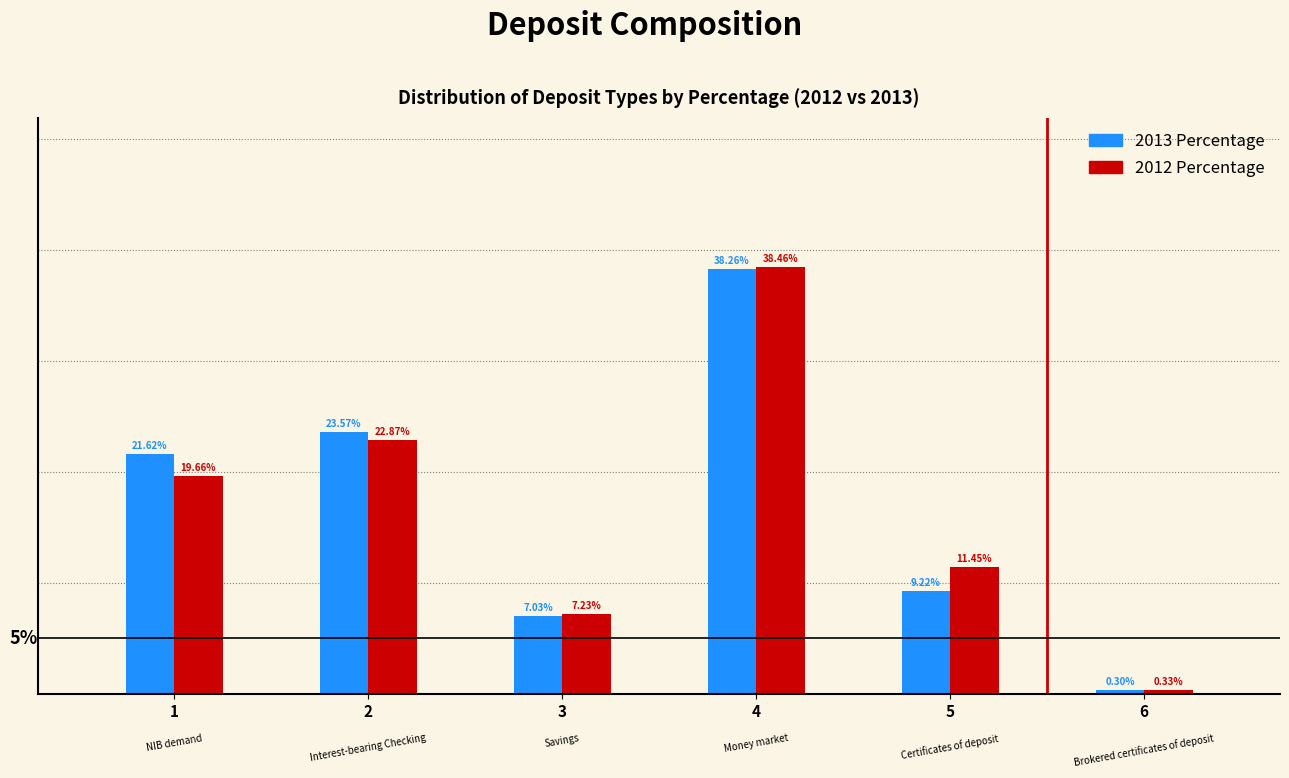

List the labels in order of 2012 Percentage value, largest first.

4, 2, 1, 5, 3, 6